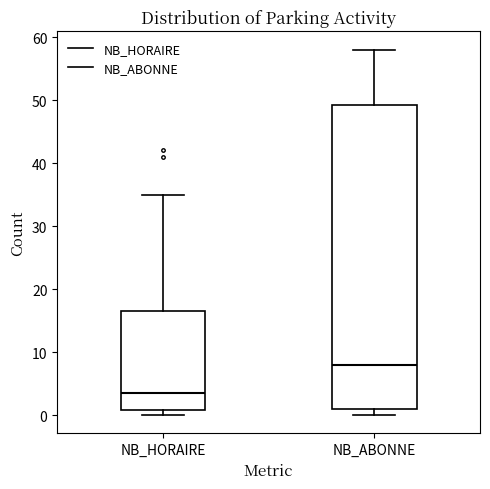

Which box has the lowest median line?

NB_HORAIRE